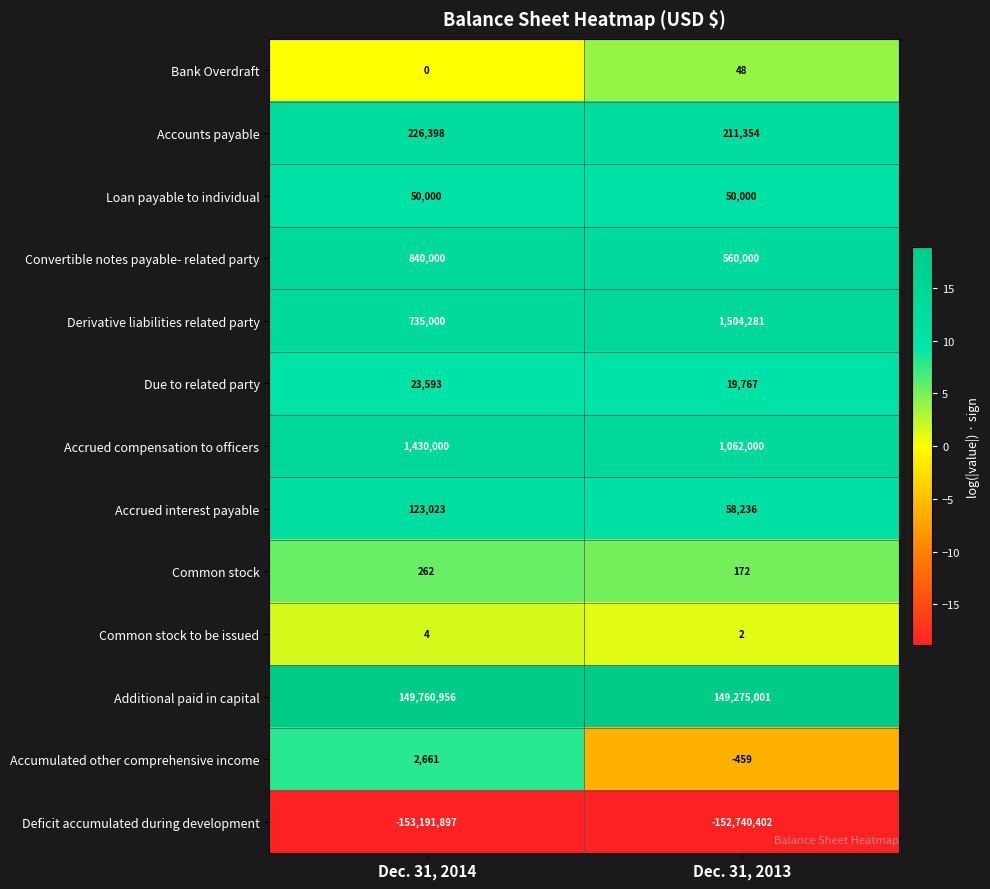

At Dec. 31, 2013, list the series in order from largest to smallest.

Additional paid in capital, Derivative liabilities related party, Accrued compensation to officers, Convertible notes payable- related party, Accounts payable, Accrued interest payable, Loan payable to individual, Due to related party, Common stock, Bank Overdraft, Common stock to be issued, Accumulated other comprehensive income, Deficit accumulated during development